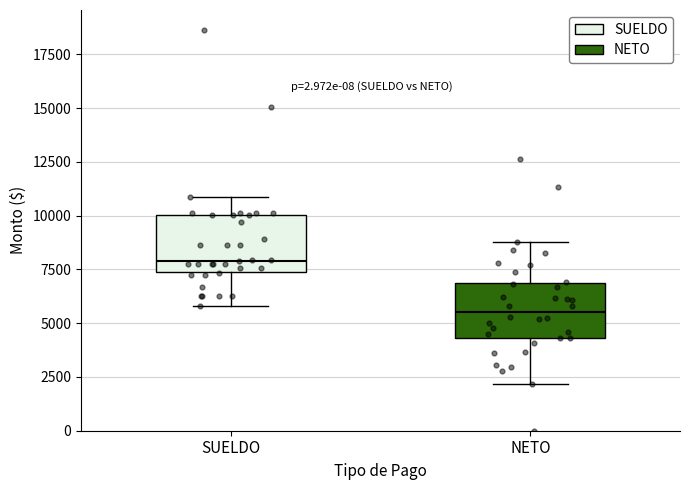

Reading left to right, read every box against the y-axis: the position of its median line, the range the box covers, and the ends of its whiskers. The values are not printed on the chart, so give them approximately, as read against the axis.

SUELDO: median 8000, box 7500 to 10000, whiskers 6000 to 11000
NETO: median 5500, box 4500 to 7000, whiskers 2000 to 9000